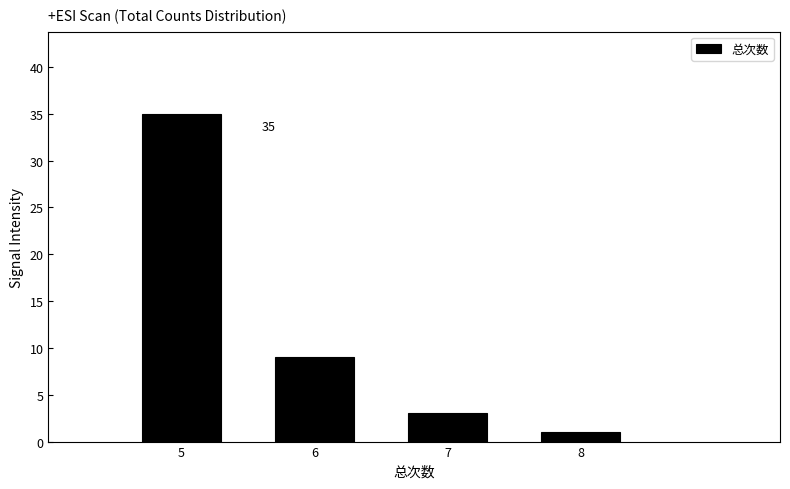

Over which range of the x-axis is the bar tallest?

4.5 to 5.5